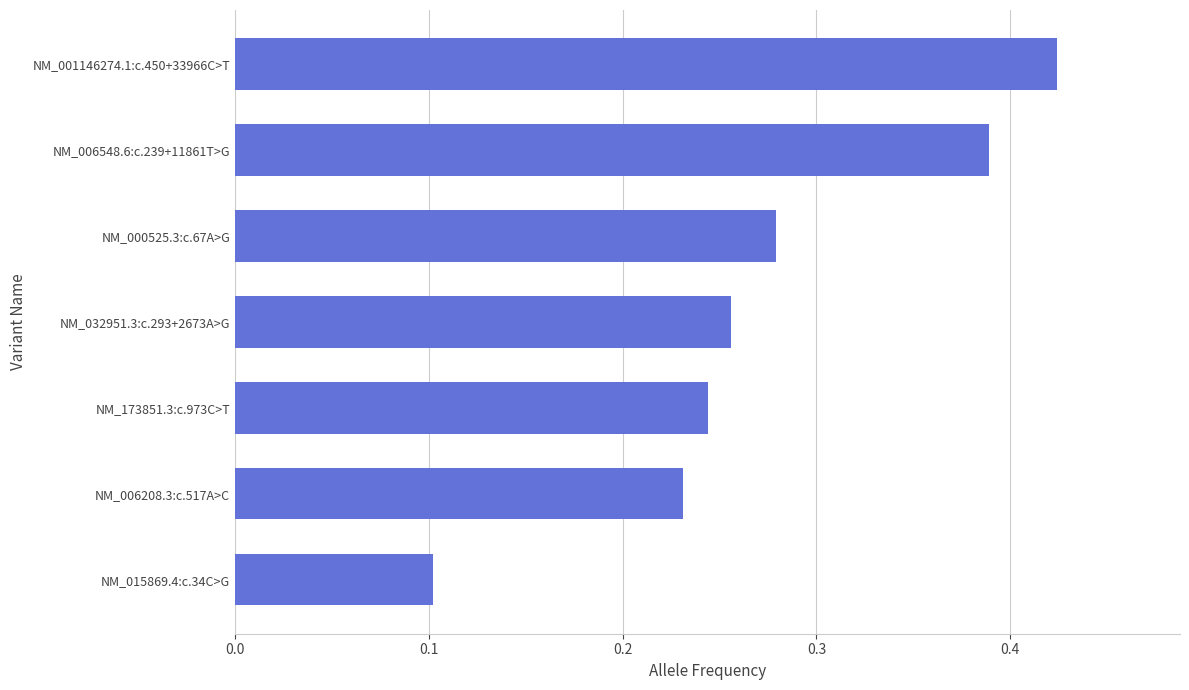

True or false: the data shows 0.4 at NM_000525.3:c.67A>G.

False